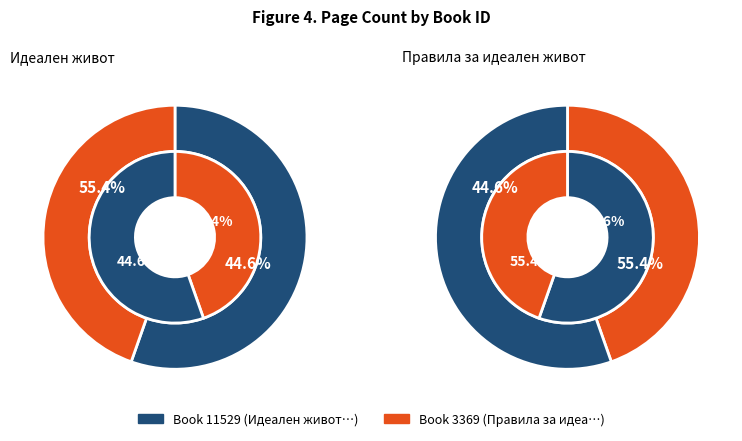

To the nearest percent, what is the average slice percentage?

50%